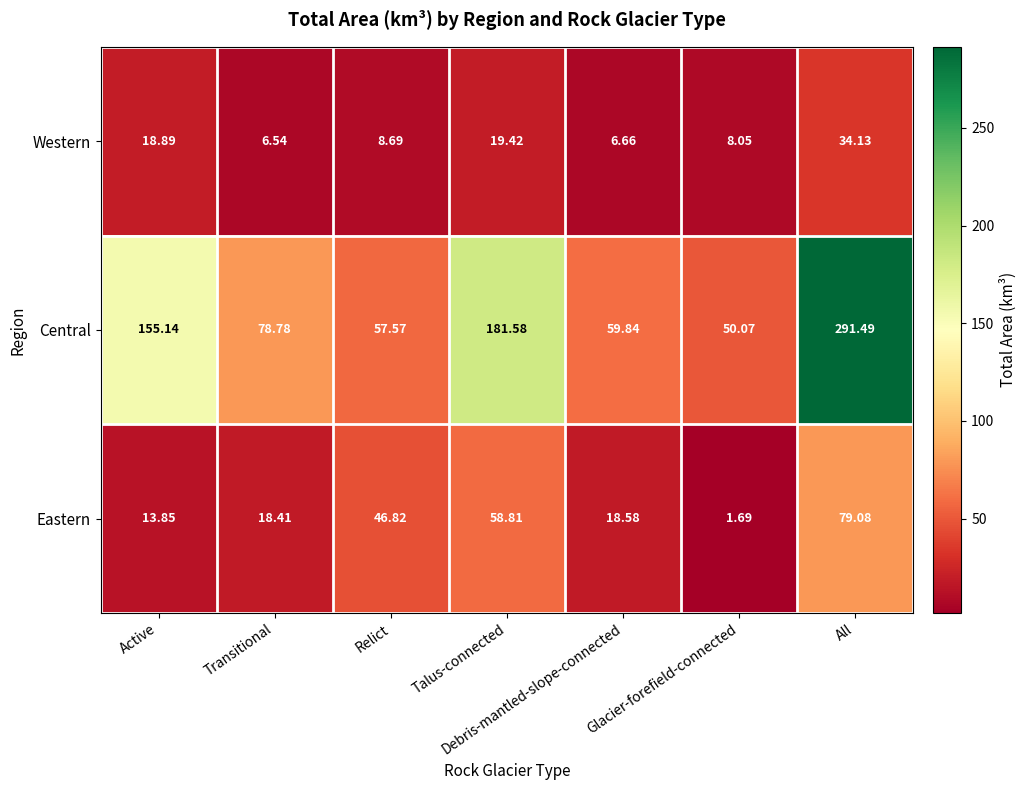

At which category is the sum across all series the highest?

All